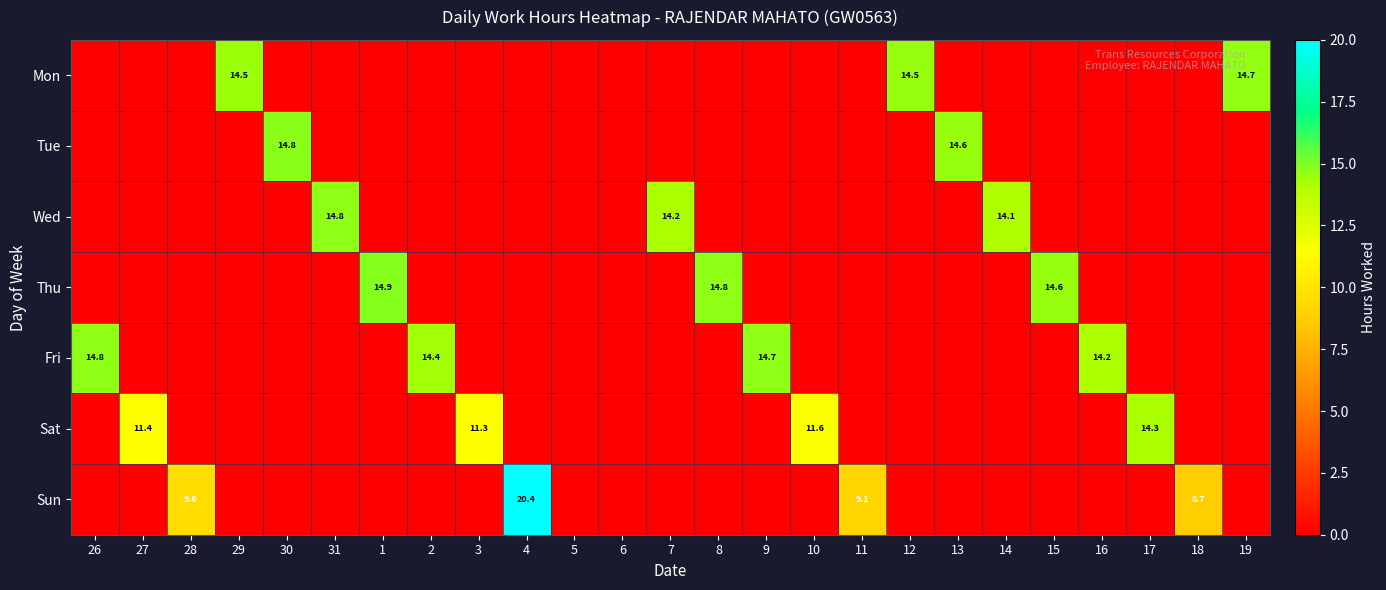

Which series has the widest spread of values?

Sun